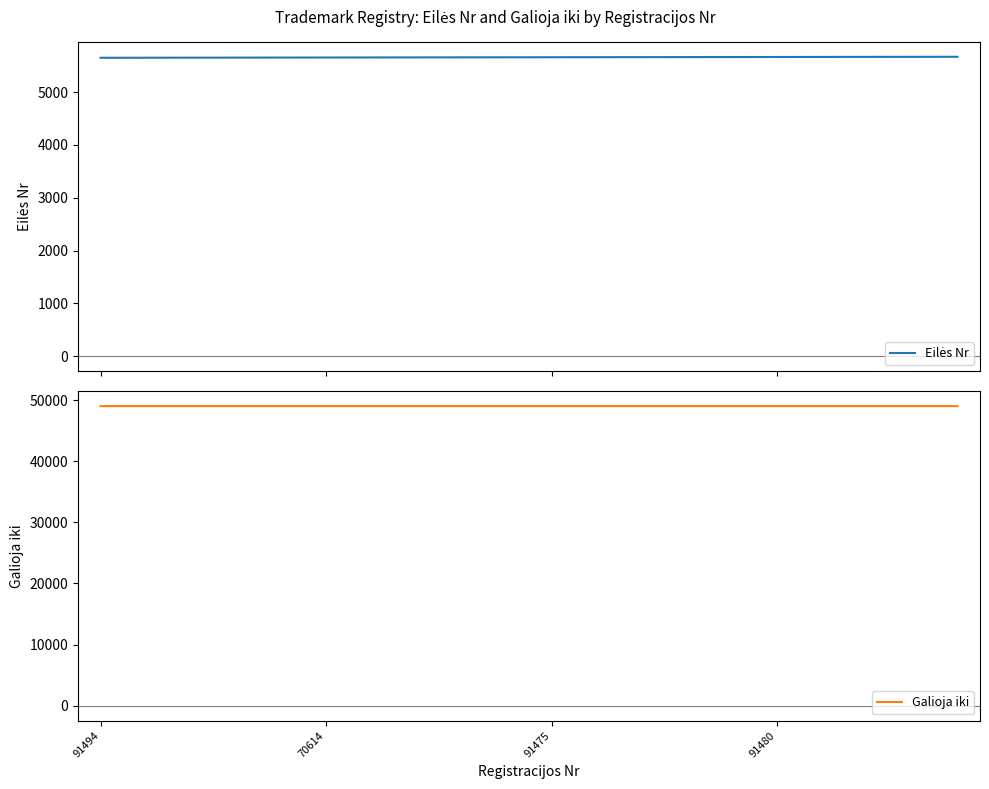

Rank the series at 8 from lowest to highest value.

Eilės Nr, Galioja iki